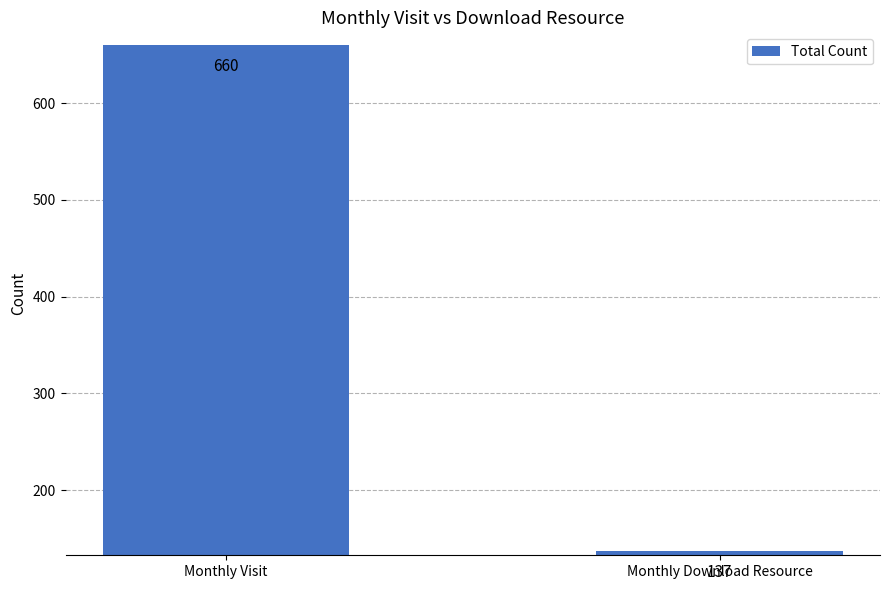

What is the label of the 1st bar from the left?

Monthly Visit